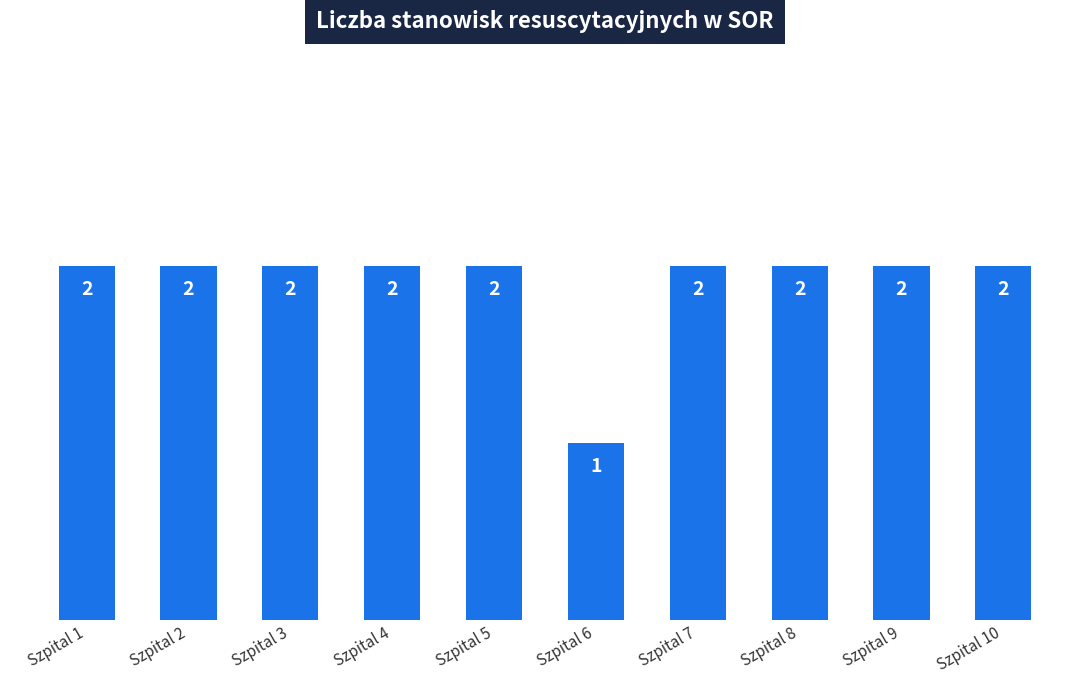

What is the value of the 3rd bar from the left?

2